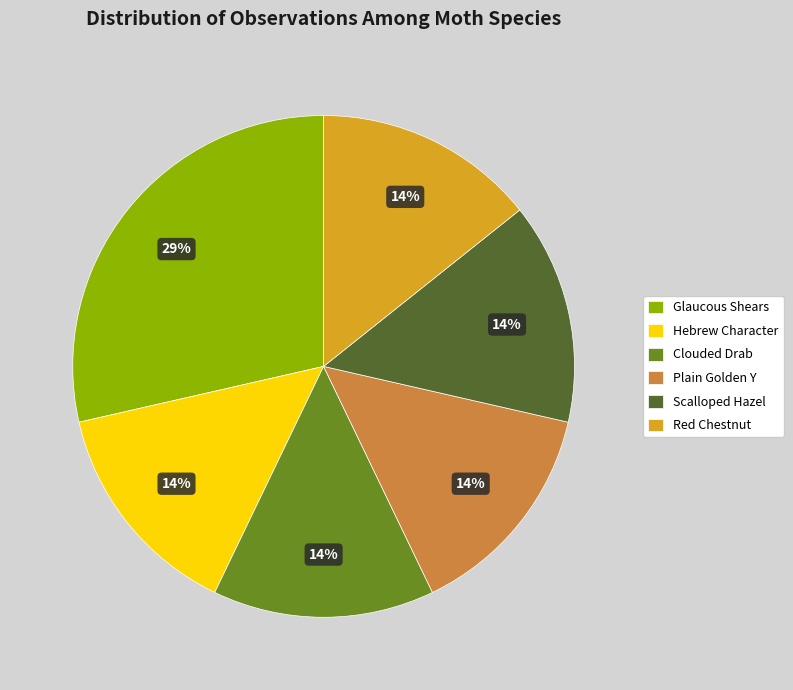

To the nearest percent, what portion does Scalloped Hazel represent?

14%